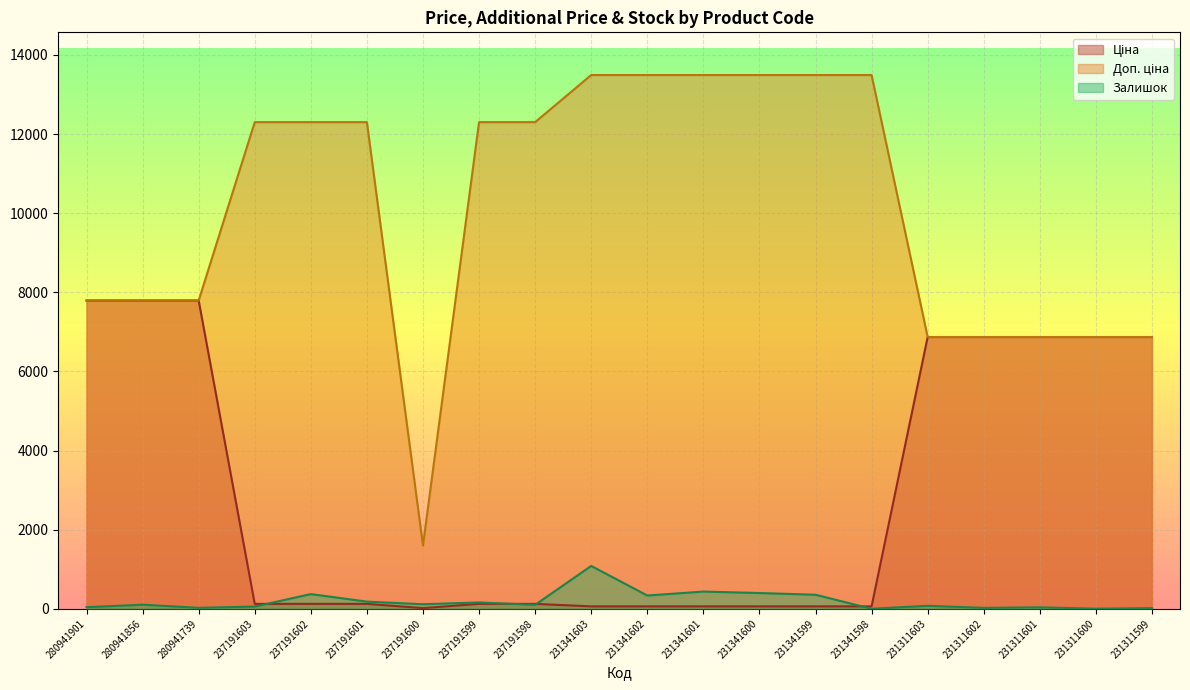

Which series has the widest spread of values?

Доп. ціна